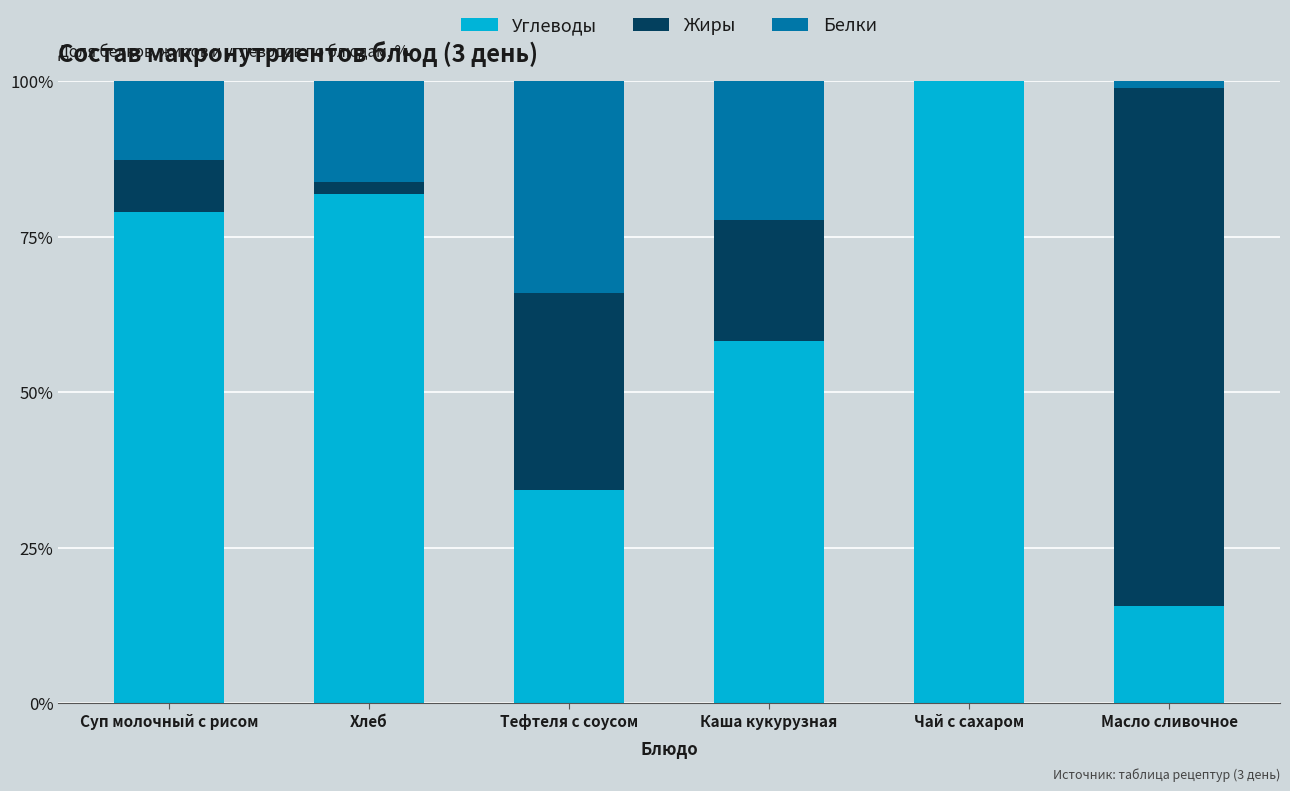

What is the total value across all series at Каша кукурузная?

100.0